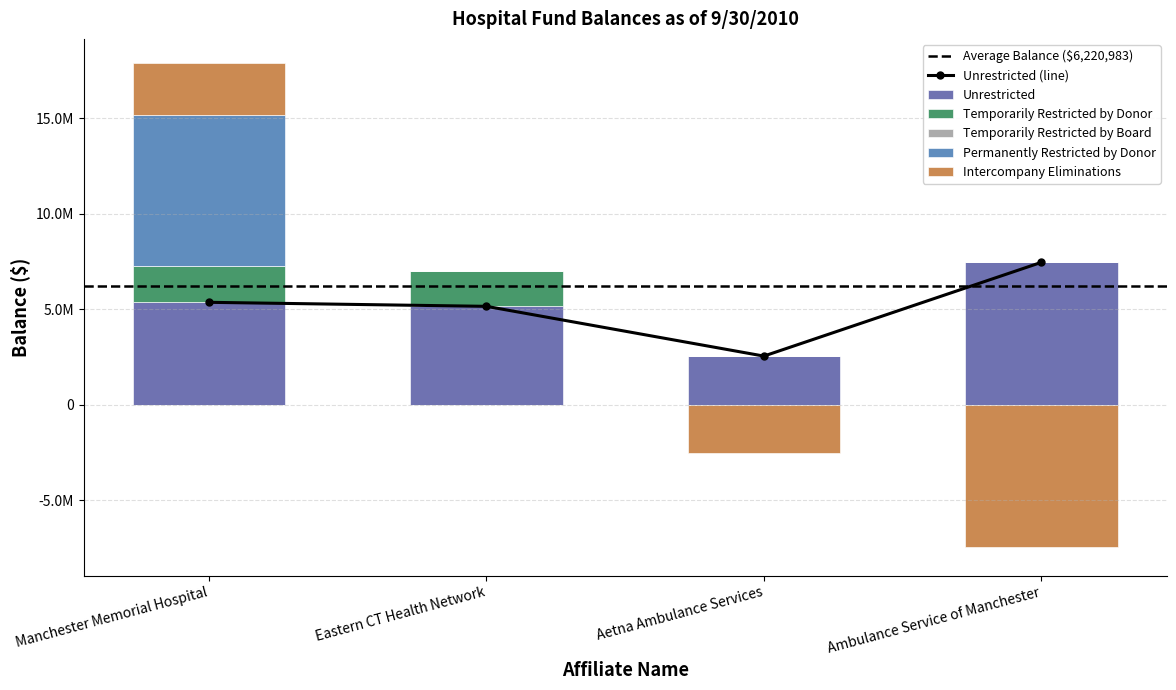

At which label is Permanently Restricted by Donor closest to 3961778?

Manchester Memorial Hospital